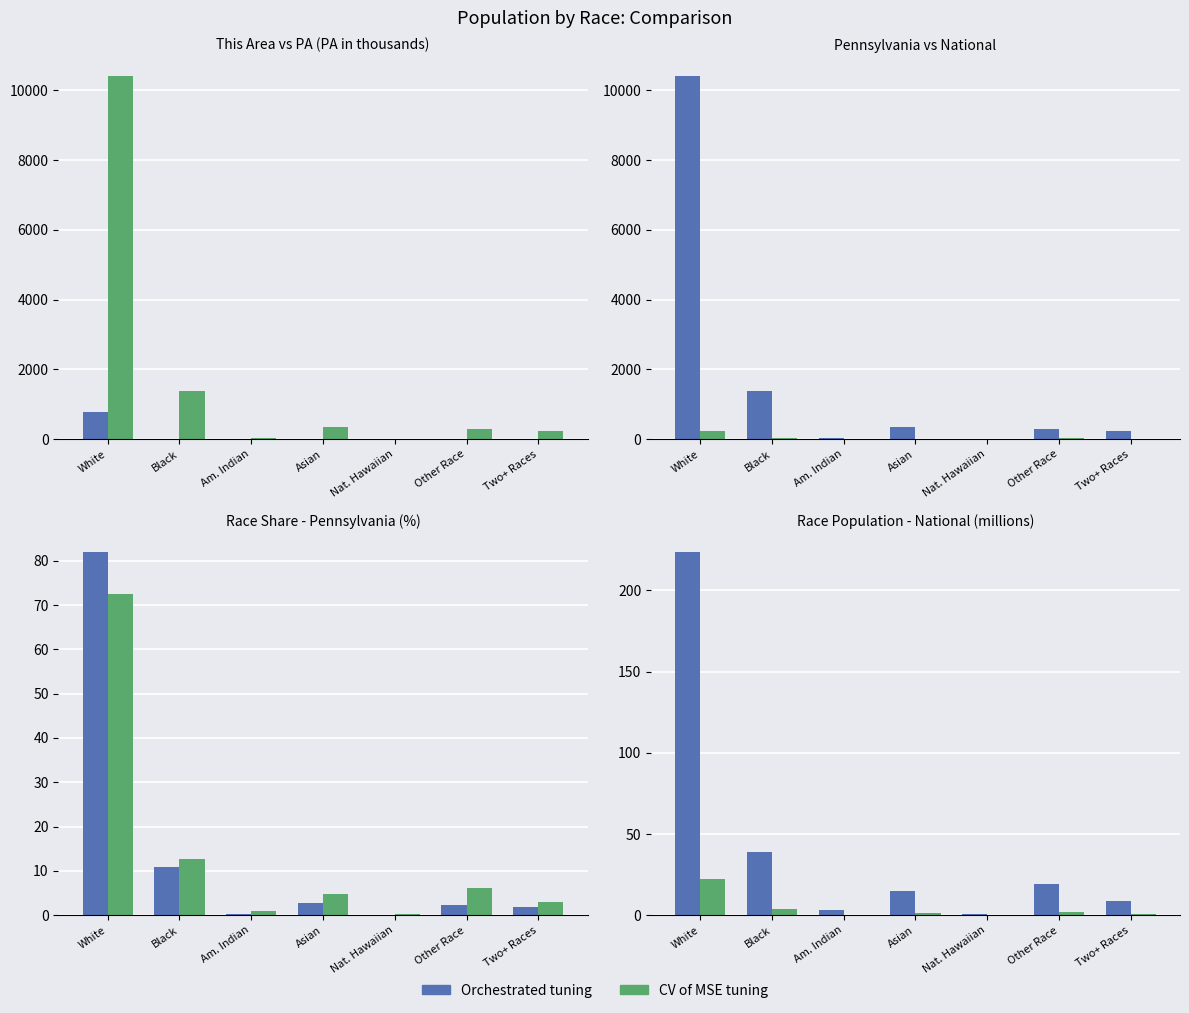

Is it true that Pennsylvania (K) equals 41.2 at Am. Indian?

False